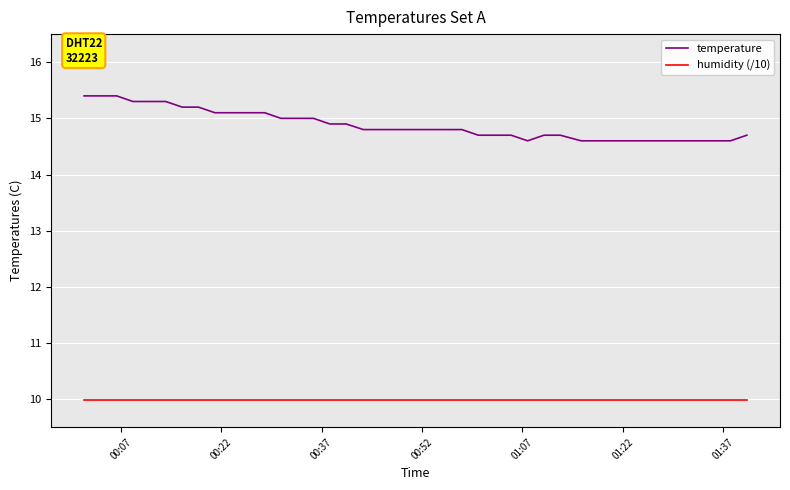

Which series has the widest spread of values?

temperature